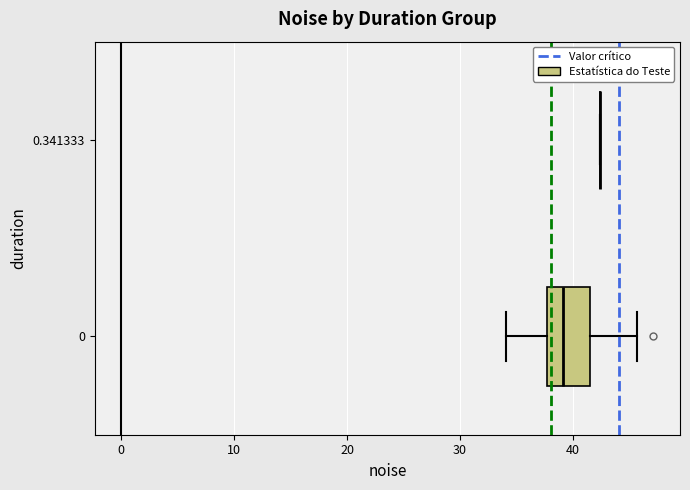

Reading bottom to top, read every box against the x-axis: the position of its median line, the range the box covers, and the ends of its whiskers. The values are not printed on the chart, so give them approximately, as read against the axis.

0: median 39, box 38 to 41, whiskers 34 to 46
0.341333: box collapsed to a line at 42, whiskers 42 to 42